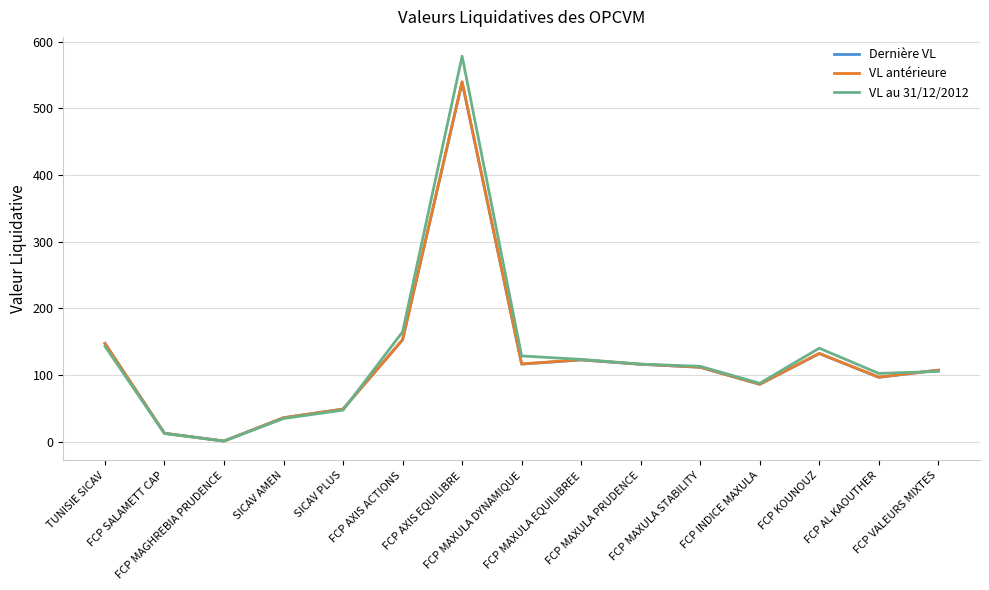

What is the highest value of the VL au 31/12/2012 series?

578.2